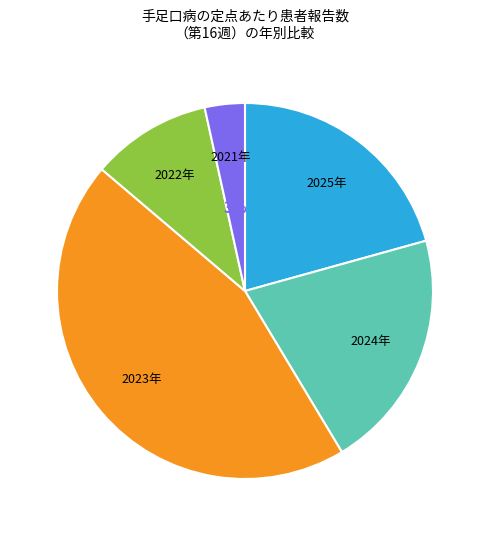

Is 2025年 the majority of the pie?

No